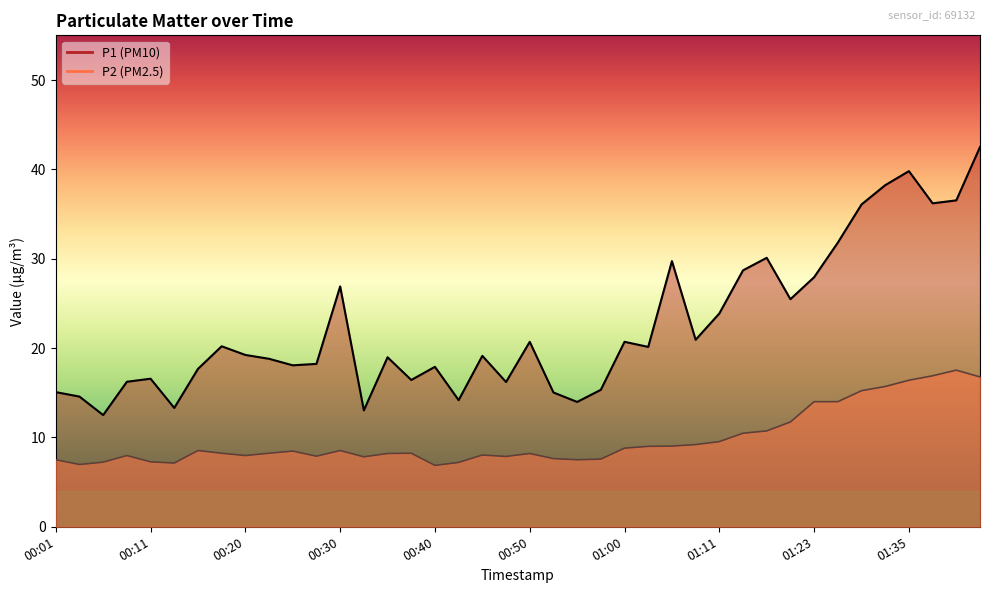

True or false: P1 has more than 1 interior local peaks.

True